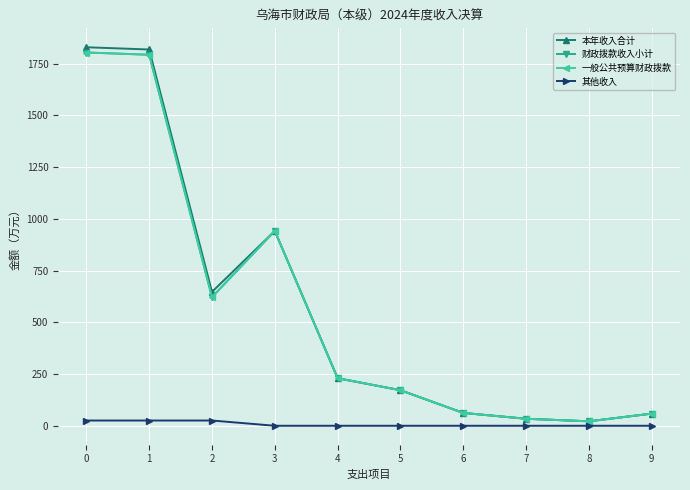

Does the chart have visible grid lines?

Yes